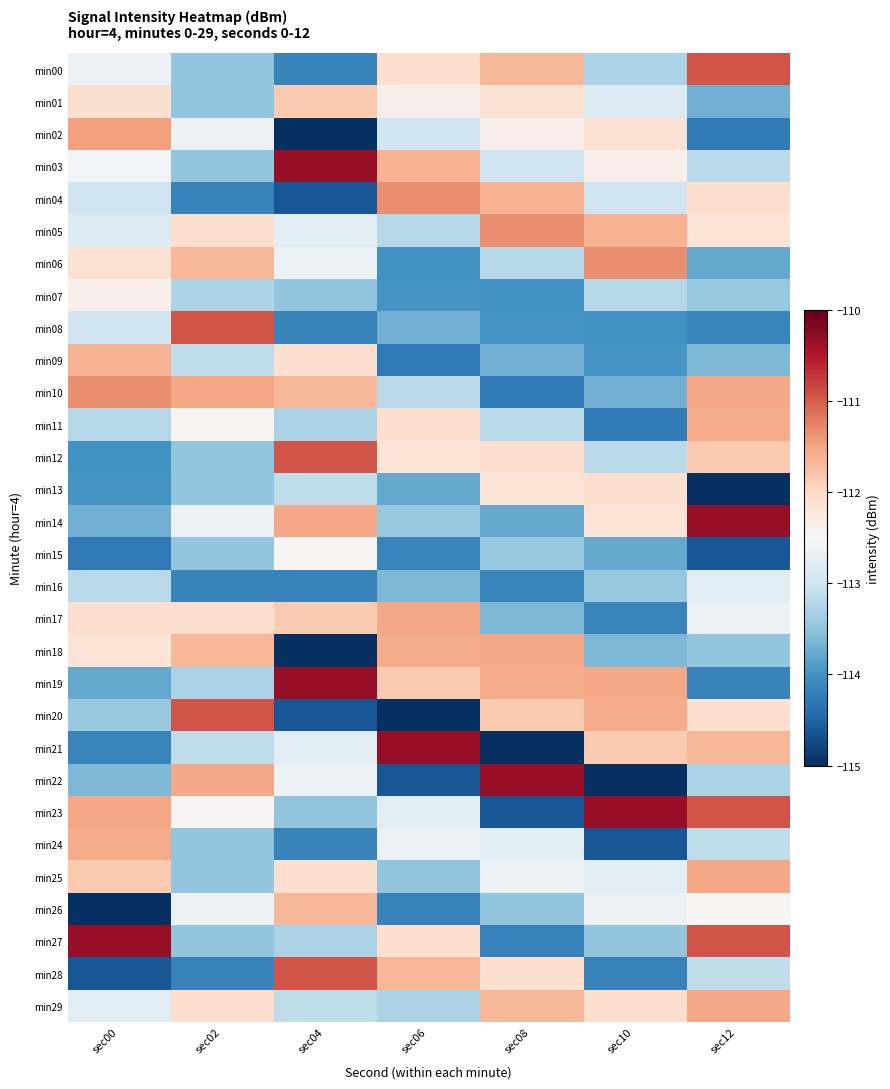

Reading left to right, list all the values displayed in this chart.

min00: sec00=-112.6	sec02=-113.5	sec04=-114.2	sec06=-112.1	sec08=-111.7	sec10=-113.3	sec12=-110.9
min01: sec00=-112.1	sec02=-113.5	sec04=-111.8	sec06=-112.4	sec08=-112.1	sec10=-112.9	sec12=-113.7
min02: sec00=-111.5	sec02=-112.6	sec04=-115.0	sec06=-113.0	sec08=-112.4	sec10=-112.1	sec12=-114.3
min03: sec00=-112.6	sec02=-113.5	sec04=-110.3	sec06=-111.6	sec08=-113.0	sec10=-112.4	sec12=-113.2
min04: sec00=-113.0	sec02=-114.2	sec04=-114.6	sec06=-111.3	sec08=-111.6	sec10=-113.0	sec12=-112.1
min05: sec00=-112.9	sec02=-112.1	sec04=-112.8	sec06=-113.2	sec08=-111.3	sec10=-111.6	sec12=-112.2
min06: sec00=-112.1	sec02=-111.7	sec04=-112.6	sec06=-114.0	sec08=-113.2	sec10=-111.3	sec12=-113.8
min07: sec00=-112.4	sec02=-113.3	sec04=-113.5	sec06=-114.0	sec08=-114.0	sec10=-113.2	sec12=-113.4
min08: sec00=-113.0	sec02=-110.9	sec04=-114.2	sec06=-113.7	sec08=-114.0	sec10=-114.0	sec12=-114.2
min09: sec00=-111.6	sec02=-113.1	sec04=-112.1	sec06=-114.3	sec08=-113.7	sec10=-114.0	sec12=-113.6
min10: sec00=-111.3	sec02=-111.5	sec04=-111.7	sec06=-113.2	sec08=-114.3	sec10=-113.7	sec12=-111.5
min11: sec00=-113.2	sec02=-112.5	sec04=-113.3	sec06=-112.1	sec08=-113.2	sec10=-114.3	sec12=-111.6
min12: sec00=-114.0	sec02=-113.5	sec04=-110.9	sec06=-112.2	sec08=-112.1	sec10=-113.2	sec12=-111.8
min13: sec00=-114.0	sec02=-113.5	sec04=-113.1	sec06=-113.8	sec08=-112.2	sec10=-112.1	sec12=-115.0
min14: sec00=-113.7	sec02=-112.6	sec04=-111.5	sec06=-113.4	sec08=-113.8	sec10=-112.2	sec12=-110.3
min15: sec00=-114.3	sec02=-113.5	sec04=-112.5	sec06=-114.2	sec08=-113.4	sec10=-113.8	sec12=-114.6
min16: sec00=-113.2	sec02=-114.2	sec04=-114.2	sec06=-113.6	sec08=-114.2	sec10=-113.4	sec12=-112.8
min17: sec00=-112.1	sec02=-112.1	sec04=-111.8	sec06=-111.5	sec08=-113.6	sec10=-114.2	sec12=-112.6
min18: sec00=-112.2	sec02=-111.7	sec04=-115.0	sec06=-111.6	sec08=-111.5	sec10=-113.6	sec12=-113.5
min19: sec00=-113.8	sec02=-113.3	sec04=-110.3	sec06=-111.8	sec08=-111.6	sec10=-111.5	sec12=-114.2
min20: sec00=-113.4	sec02=-110.9	sec04=-114.6	sec06=-115.0	sec08=-111.8	sec10=-111.6	sec12=-112.1
min21: sec00=-114.2	sec02=-113.1	sec04=-112.8	sec06=-110.3	sec08=-115.0	sec10=-111.8	sec12=-111.7
min22: sec00=-113.6	sec02=-111.5	sec04=-112.6	sec06=-114.6	sec08=-110.3	sec10=-115.0	sec12=-113.3
min23: sec00=-111.5	sec02=-112.5	sec04=-113.5	sec06=-112.8	sec08=-114.6	sec10=-110.3	sec12=-110.9
min24: sec00=-111.6	sec02=-113.5	sec04=-114.2	sec06=-112.6	sec08=-112.8	sec10=-114.6	sec12=-113.1
min25: sec00=-111.8	sec02=-113.5	sec04=-112.1	sec06=-113.5	sec08=-112.6	sec10=-112.8	sec12=-111.5
min26: sec00=-115.0	sec02=-112.6	sec04=-111.7	sec06=-114.2	sec08=-113.5	sec10=-112.6	sec12=-112.5
min27: sec00=-110.3	sec02=-113.5	sec04=-113.3	sec06=-112.1	sec08=-114.2	sec10=-113.5	sec12=-110.9
min28: sec00=-114.6	sec02=-114.2	sec04=-110.9	sec06=-111.7	sec08=-112.1	sec10=-114.2	sec12=-113.1
min29: sec00=-112.8	sec02=-112.1	sec04=-113.1	sec06=-113.3	sec08=-111.7	sec10=-112.1	sec12=-111.5